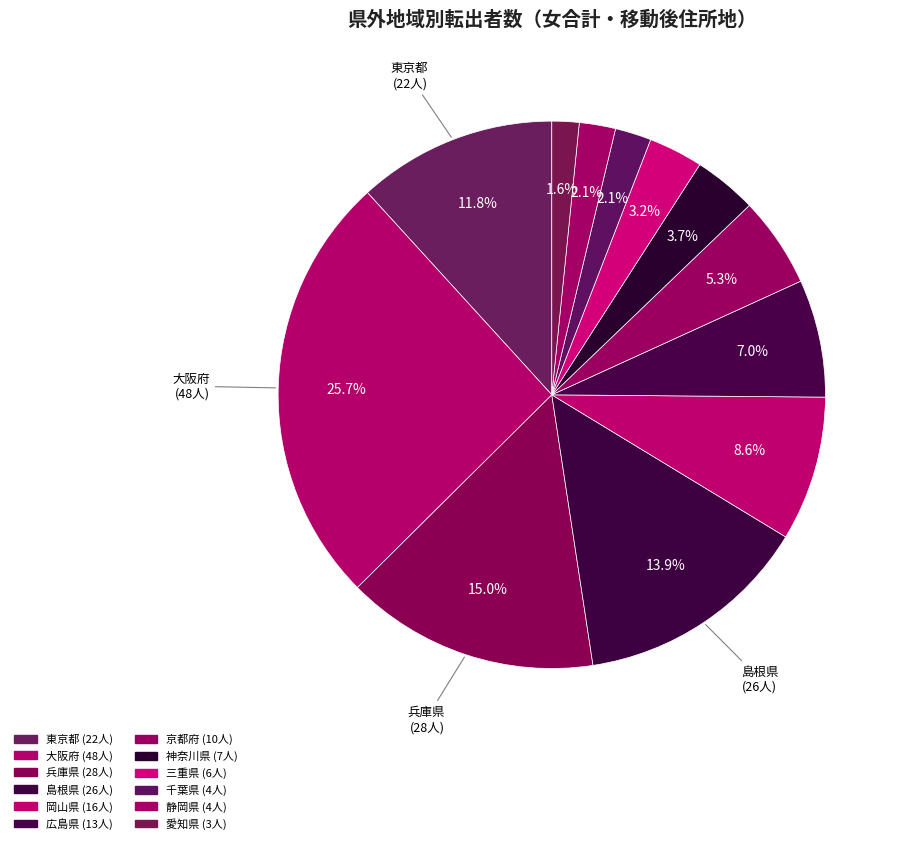

To the nearest percent, what is the difference between the largest and smallest slice percentages?

24%